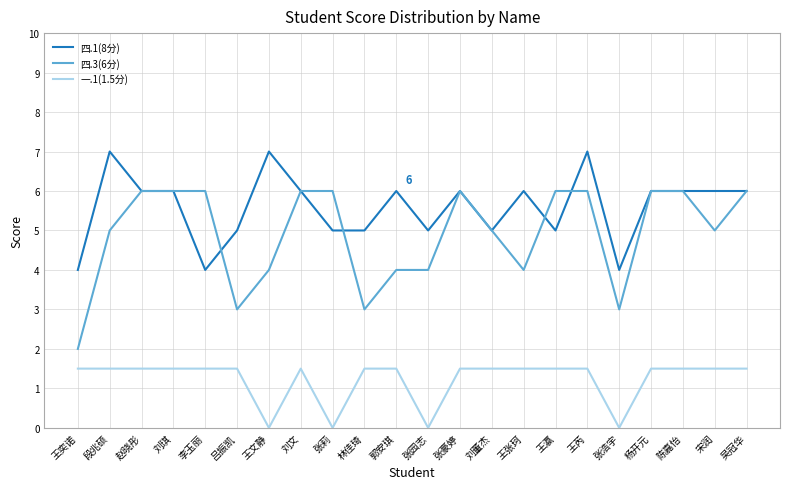

Reading left to right, what are all the values shown in this chart?

四.1(8分): 4.0	7.0	6.0	6.0	4.0	5.0	7.0	6.0	5.0	5.0	6.0	5.0	6.0	5.0	6.0	5.0	7.0	4.0	6.0	6.0	6.0	6.0
四.3(6分): 2.0	5.0	6.0	6.0	6.0	3.0	4.0	6.0	6.0	3.0	4.0	4.0	6.0	5.0	4.0	6.0	6.0	3.0	6.0	6.0	5.0	6.0
一.1(1.5分): 1.5	1.5	1.5	1.5	1.5	1.5	0.0	1.5	0.0	1.5	1.5	0.0	1.5	1.5	1.5	1.5	1.5	0.0	1.5	1.5	1.5	1.5